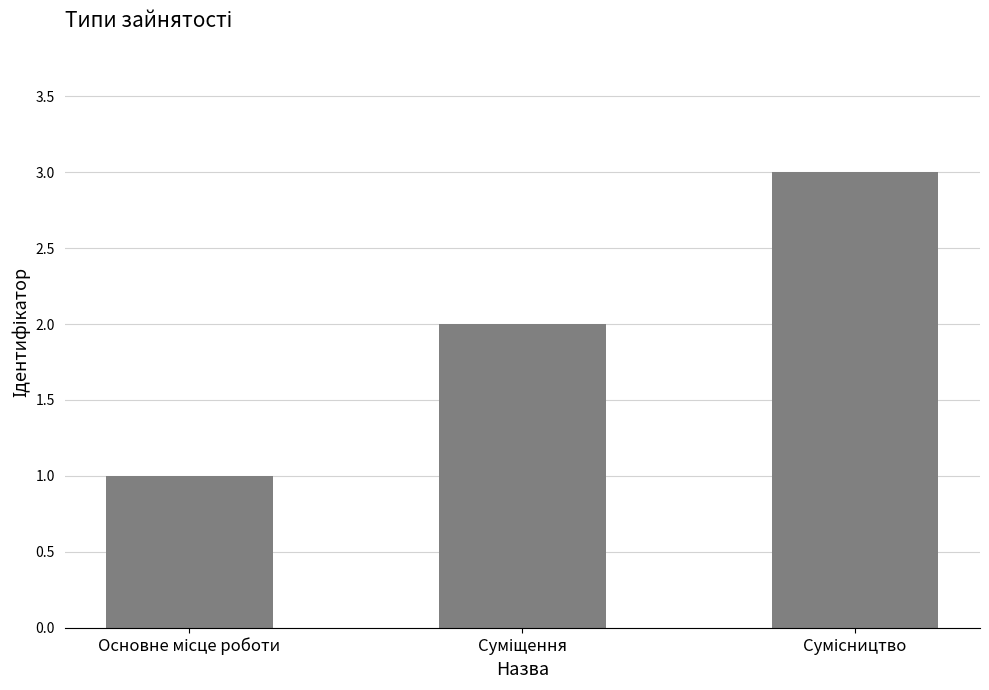

What is the sum of all values?

6